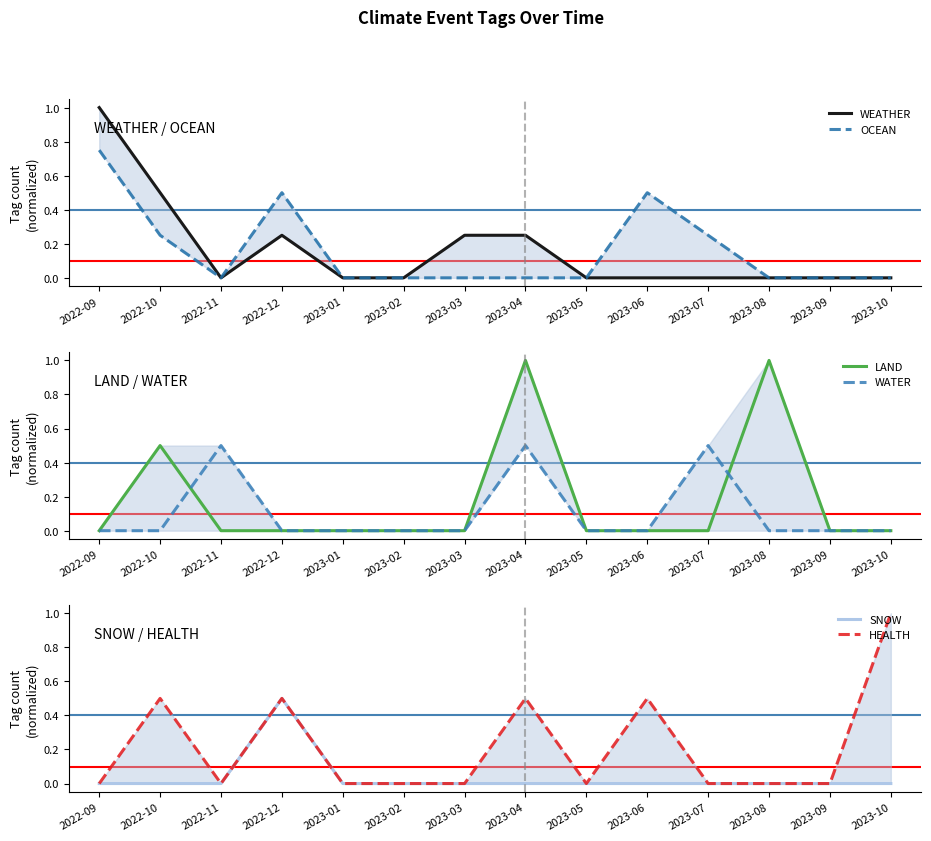

Which series changed the most between 2023-02 and 2023-05?

WEATHER